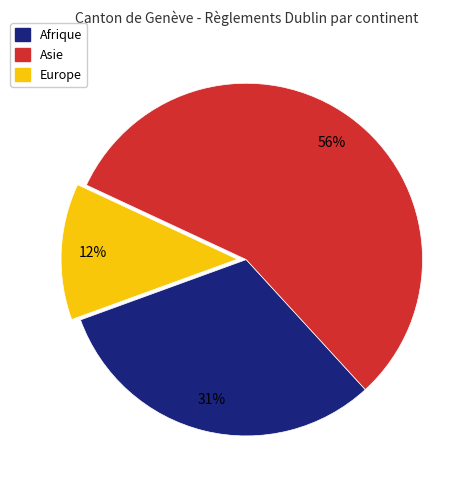

The Afrique slice represents 22% of the pie. True or false?

False